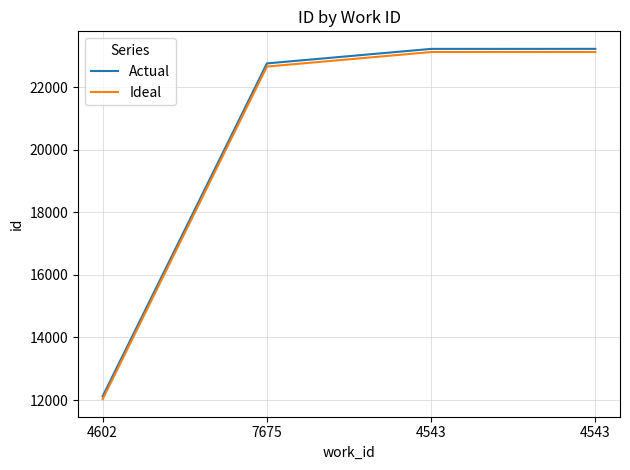

How many lines are shown in the chart?

2